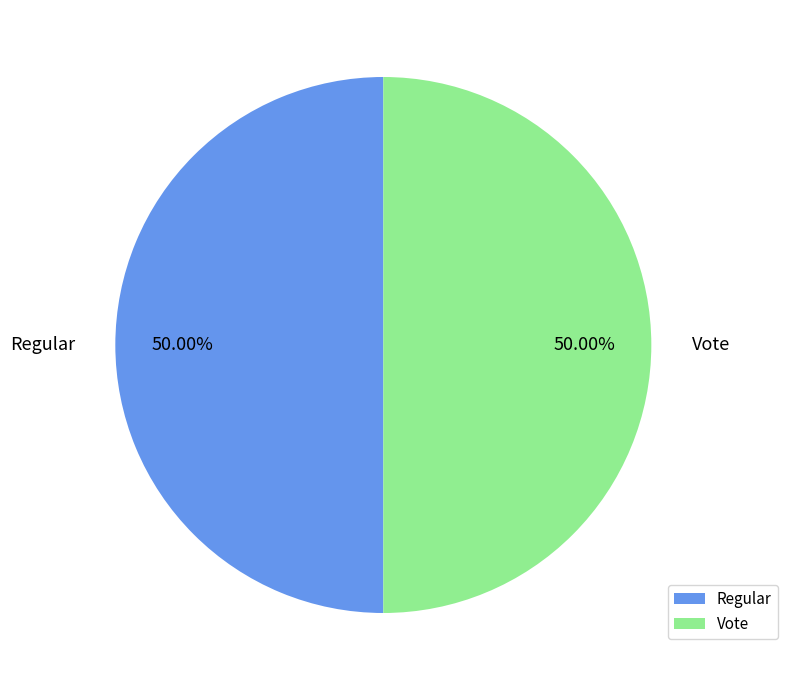

To the nearest percent, what percentage of the pie is Vote?

50%